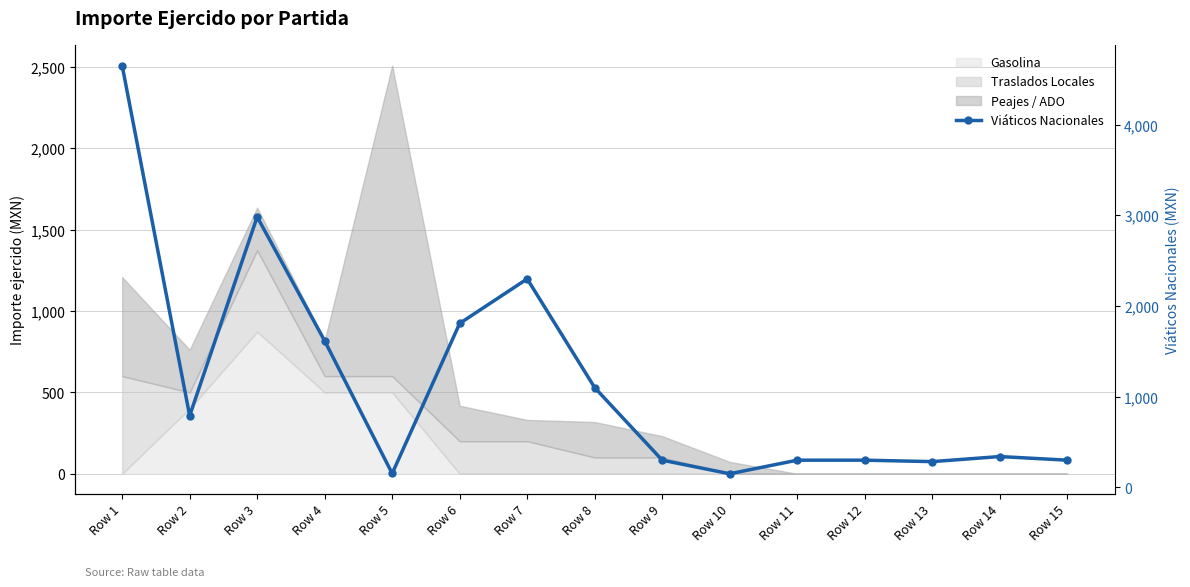

List the labels in order of value, smallest first.

Row 10, Row 5, Row 13, Row 9, Row 11, Row 12, Row 15, Row 14, Row 2, Row 8, Row 4, Row 6, Row 7, Row 3, Row 1